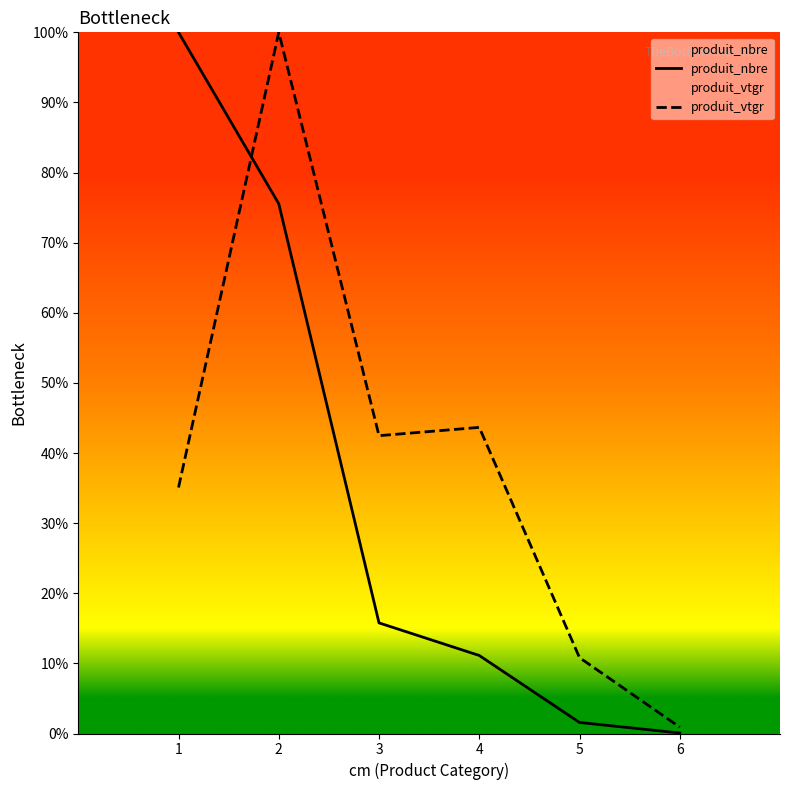

Is it true that produit_nbre equals 148.9 at 1?

False